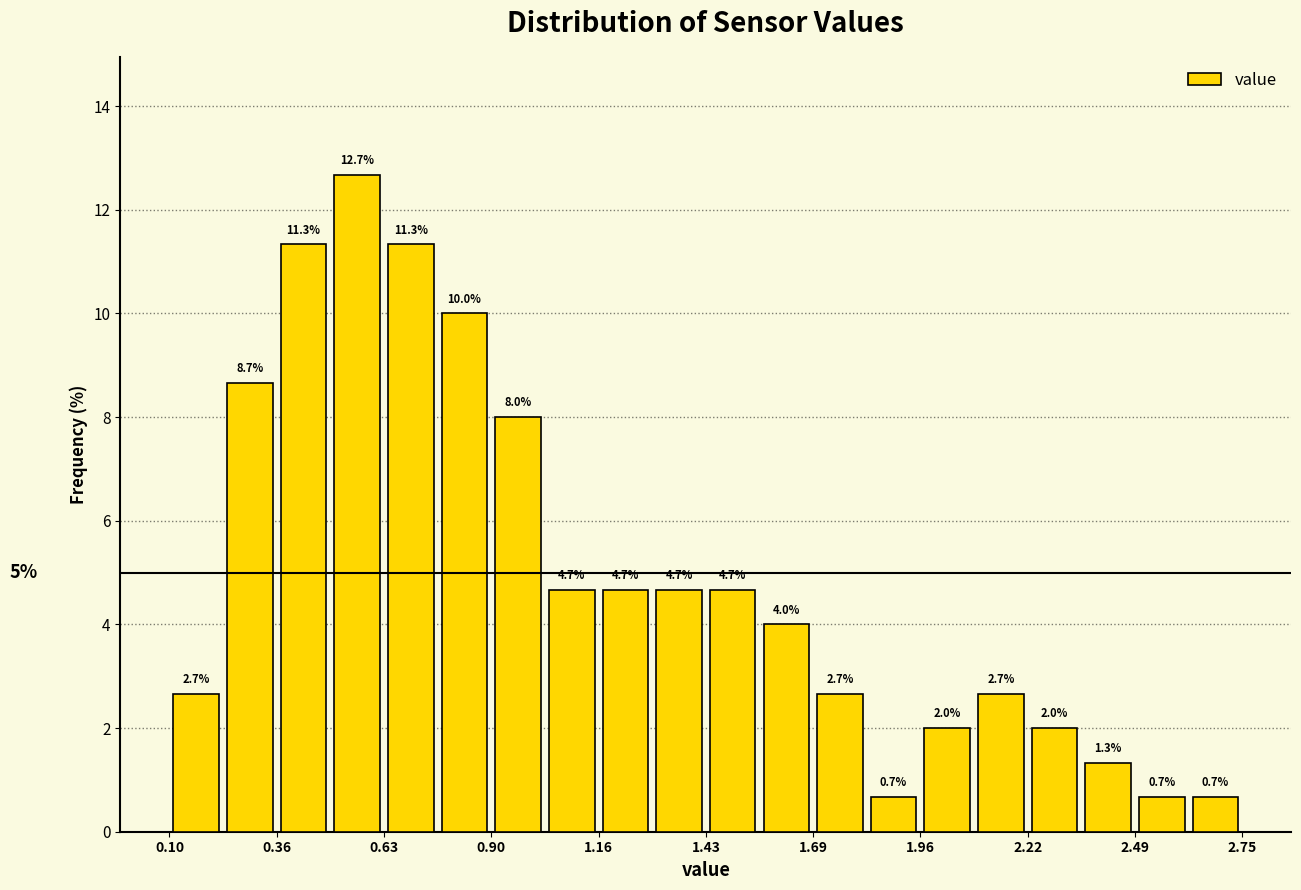

Read against the x-axis, roughly where is the centre of the tallest bar?

0.55